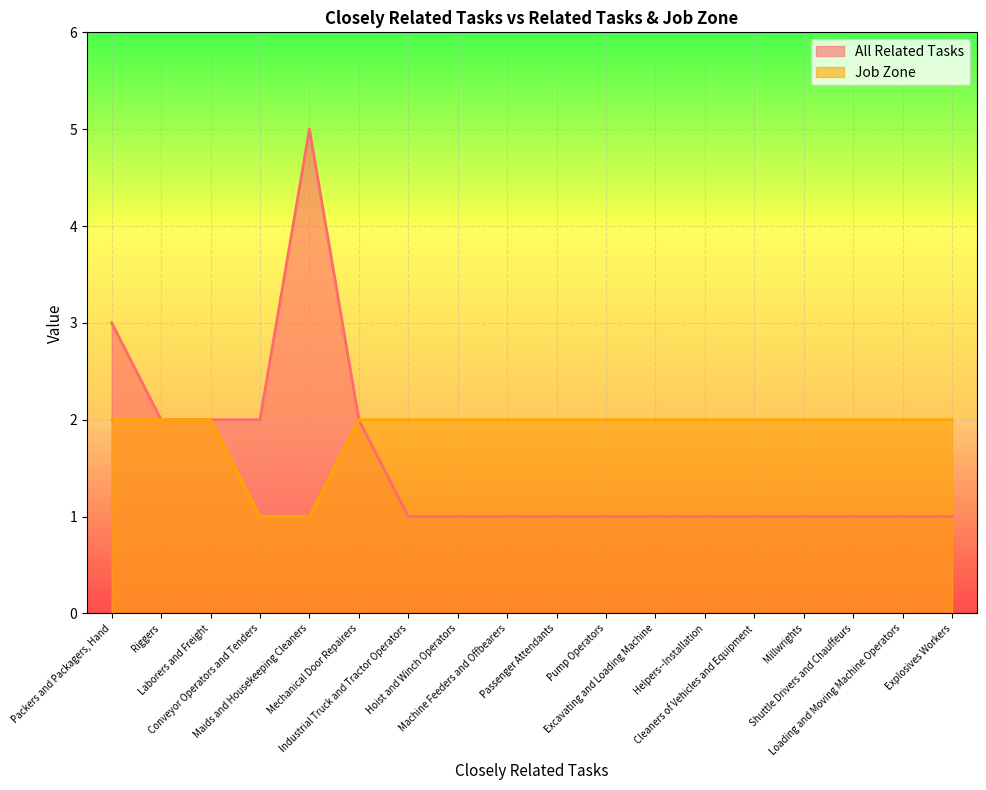

At which label is Job Zone closest to 1?

Conveyor Operators and Tenders